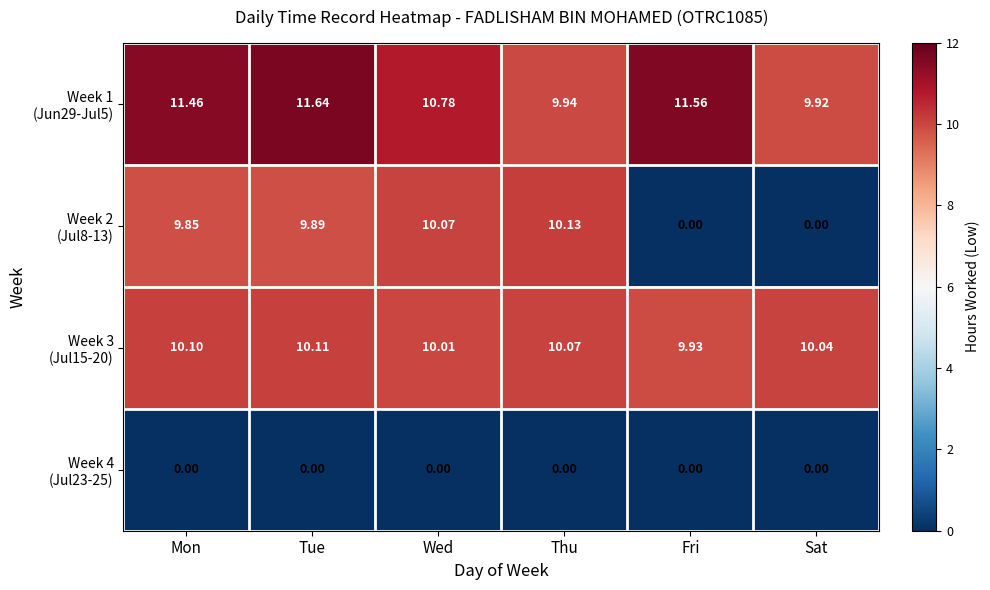

At which category does the chart reach its peak across all series?

Tue